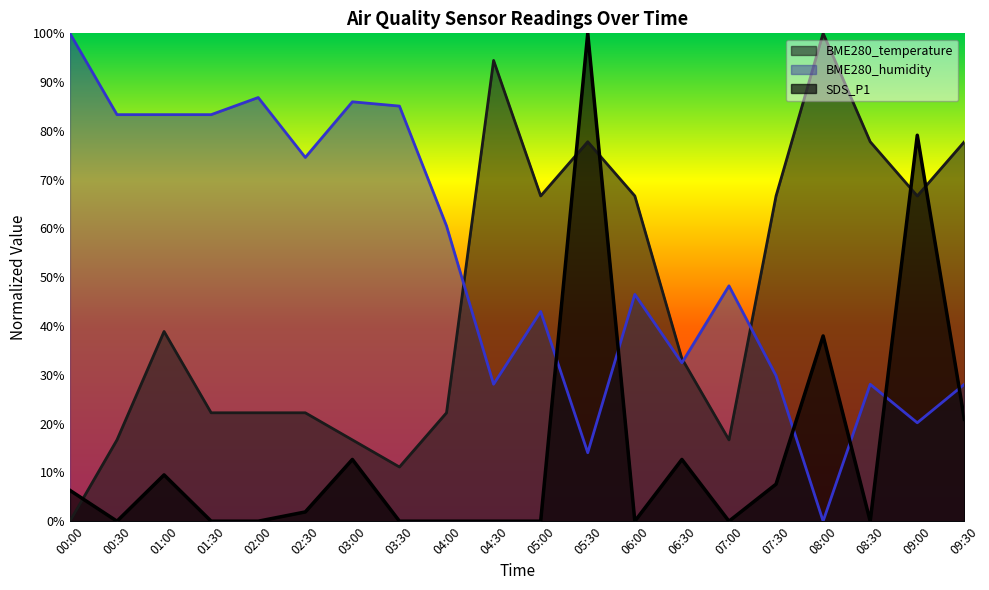

True or false: SDS_P1 and BME280_humidity intersect in this chart.

True